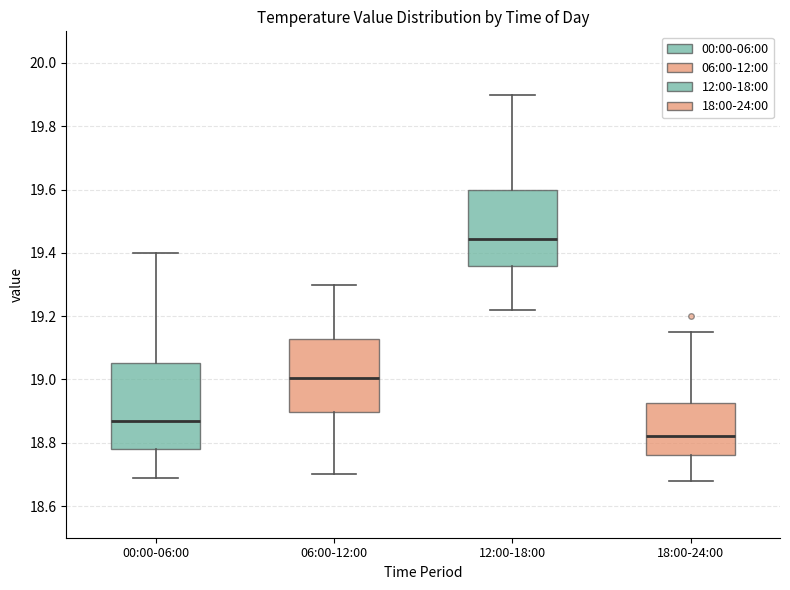

Where does the upper whisker of the box for 18:00-24:00 end on the y-axis? The values are not printed on the chart, so give them approximately, as read against the axis.

19.16